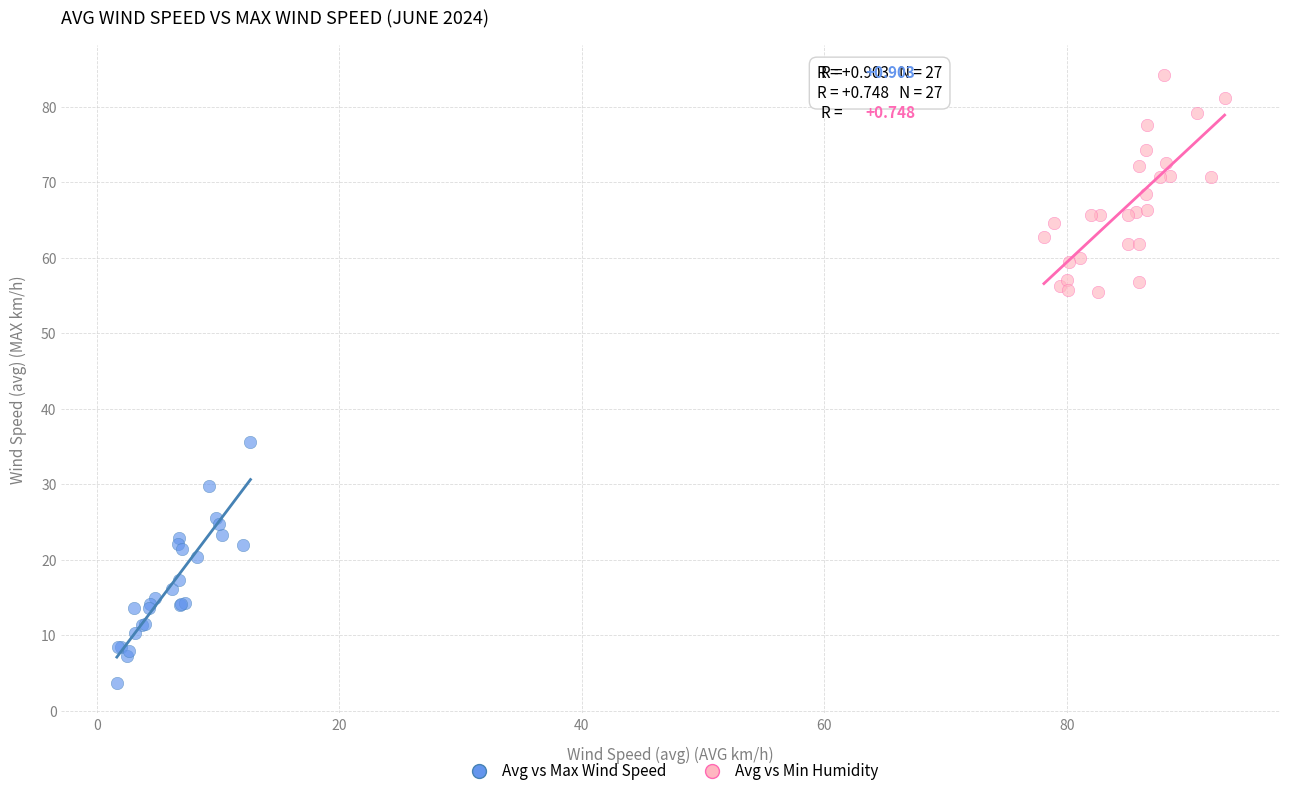

Which series reaches the minimum Y coordinate?

Avg vs Max Wind Speed